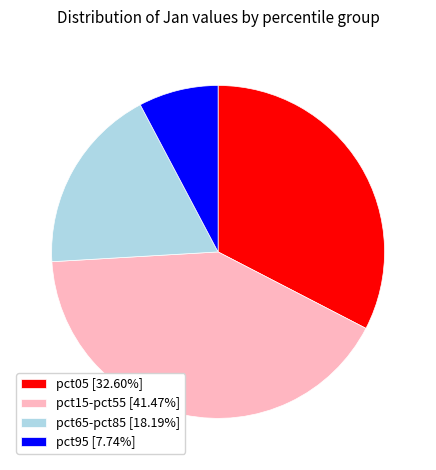

Approximately how many times larger is the value at pct15-pct55 [41.47%] compared to pct95 [7.74%]?

5.4